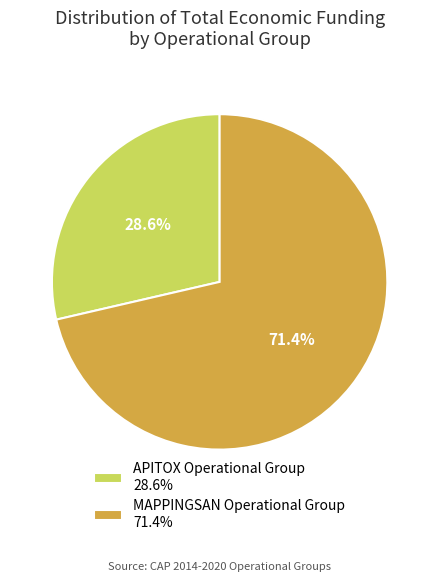

Combined, what portion of the pie is MAPPINGSAN Operational Group and APITOX Operational Group?

100.0%